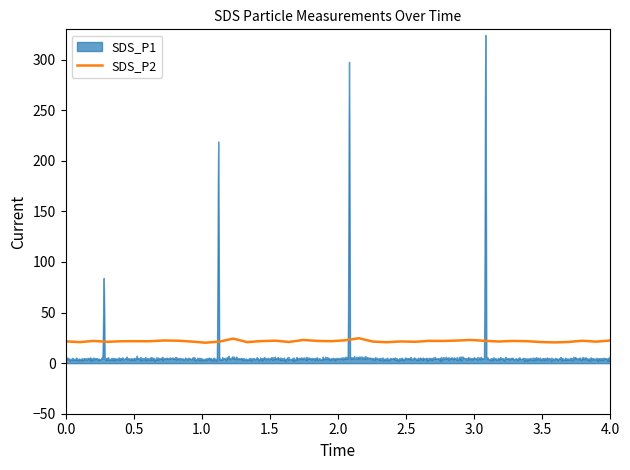

What is the minimum value for SDS_P2?

20.2